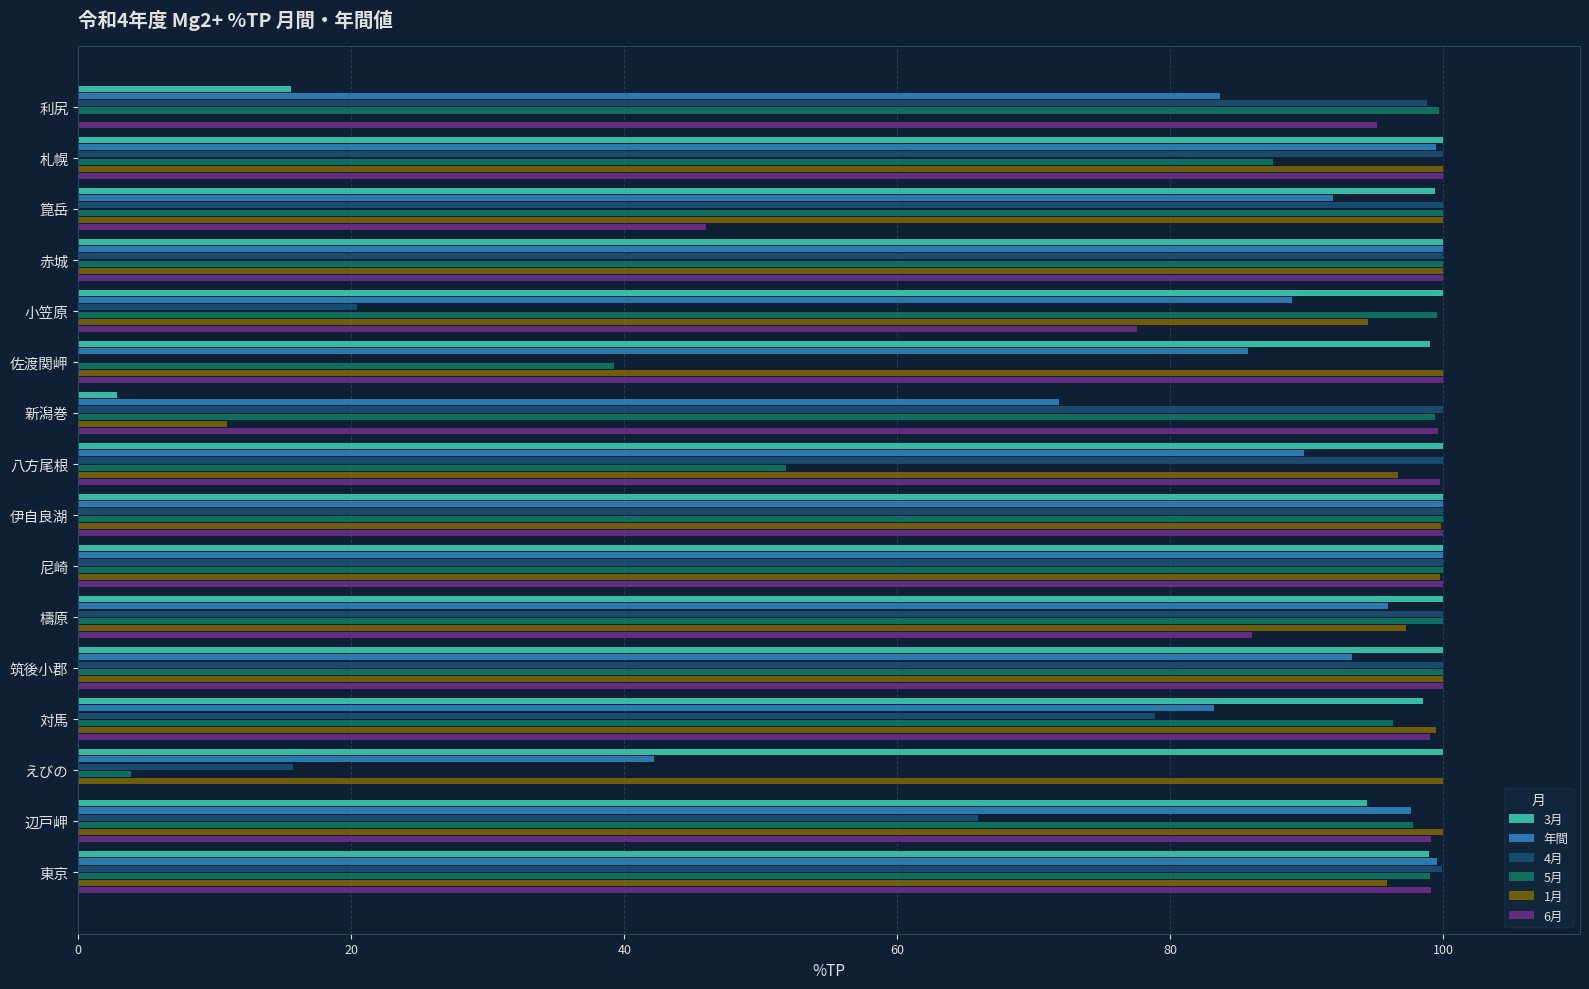

What is the sum of the 3月 values at 佐渡関岬 and 札幌?

199.0